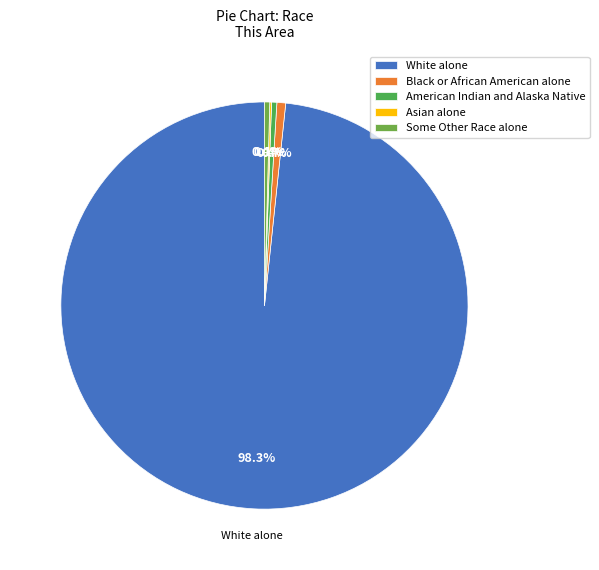

Do American Indian and Alaska Native and White alone together represent more than half of the pie?

Yes